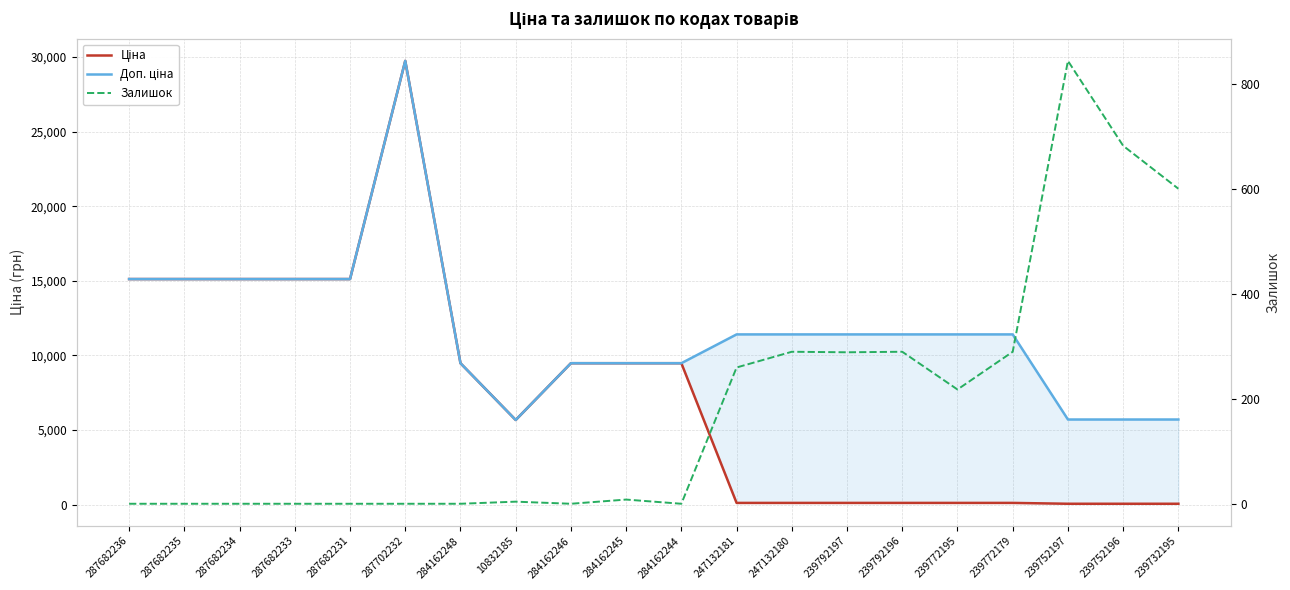

Read the Ціна value at 287682231.

15120.0